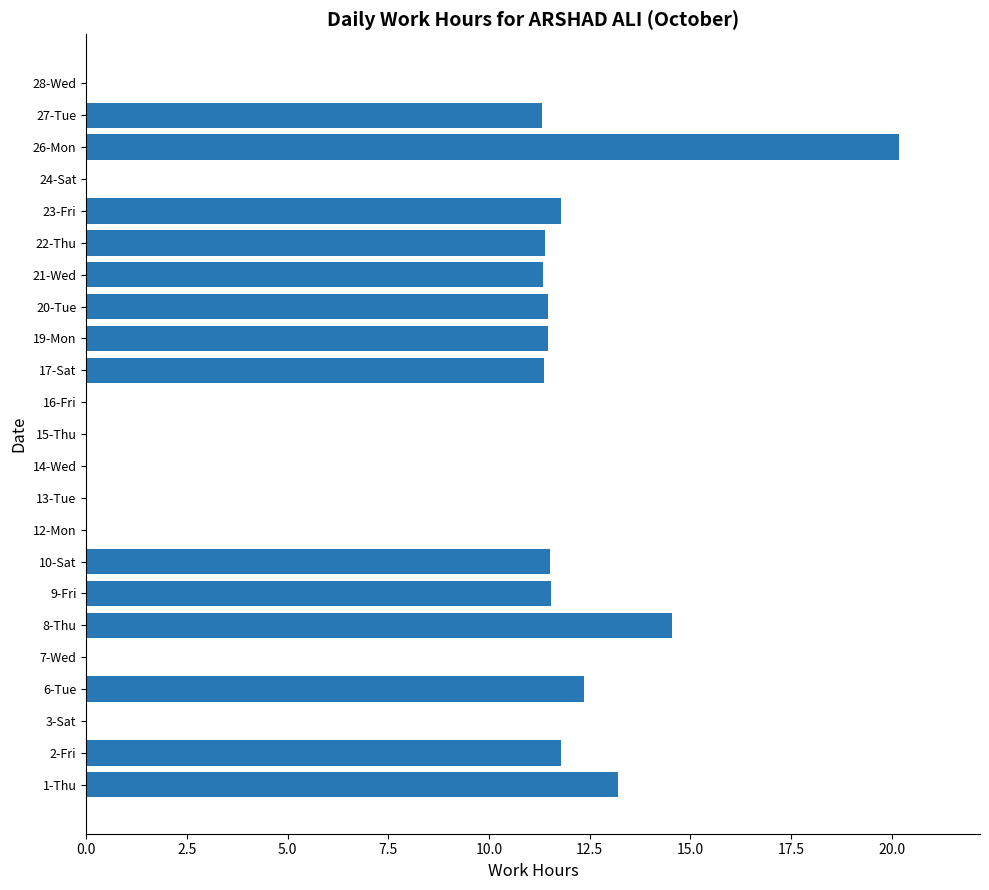

Does the chart contain stacked bars?

No